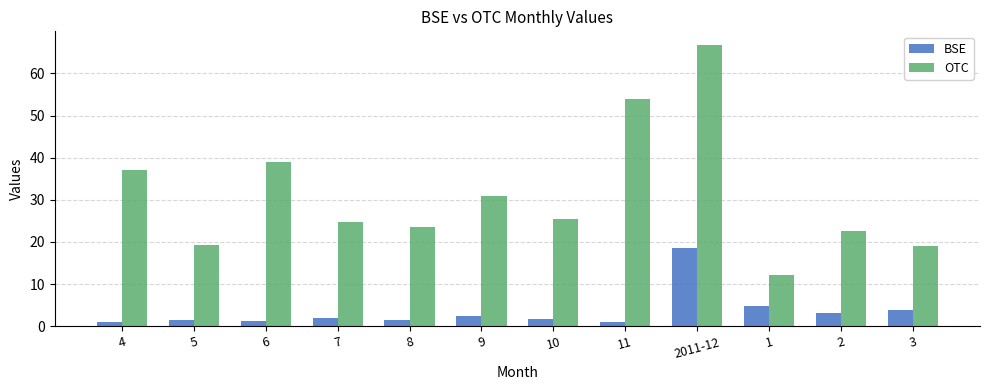

Is it true that OTC equals 66.7 at 2011-12?

True